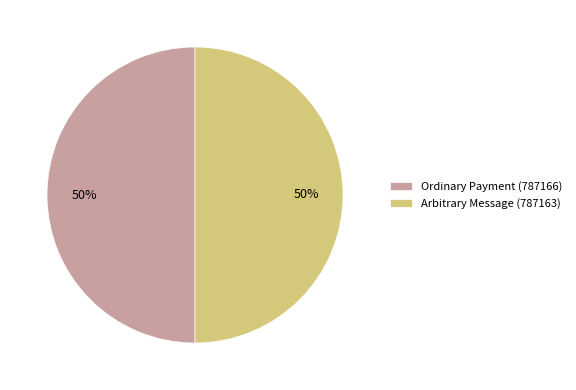

What is the ratio of the value at Arbitrary Message (787163) to the value at Ordinary Payment (787166)?

1.0